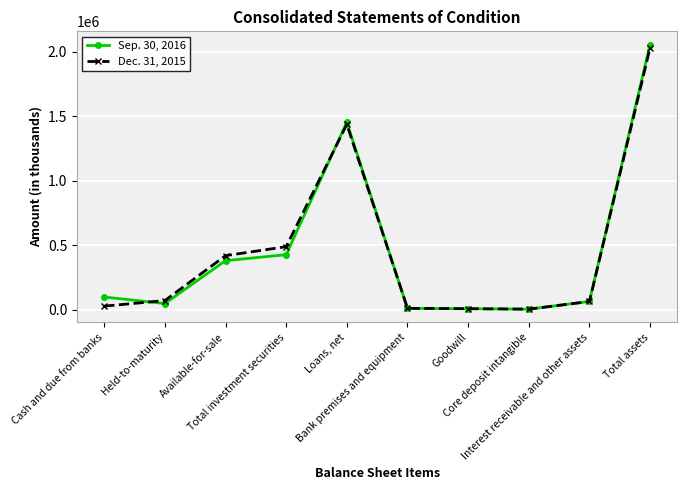

Rank the categories by Sep. 30, 2016 value from highest to lowest.

Total assets, Loans, net, Total investment securities, Available-for-sale, Cash and due from banks, Interest receivable and other assets, Held-to-maturity, Bank premises and equipment, Goodwill, Core deposit intangible